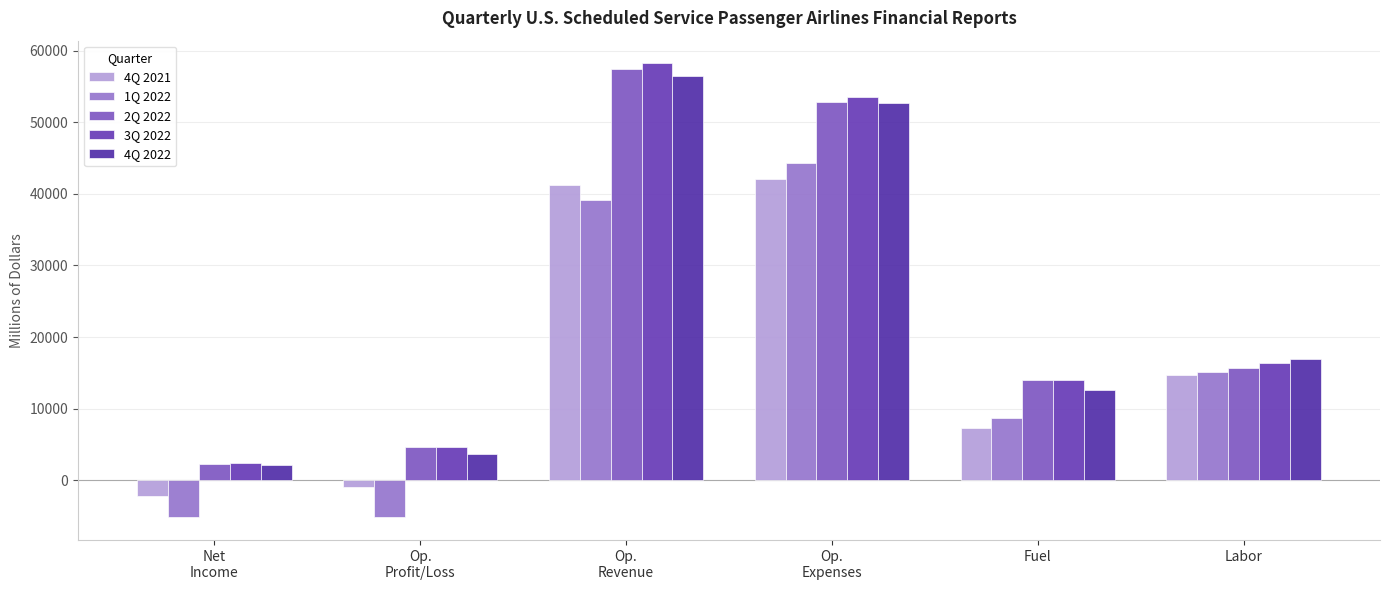

Reading left to right, what are all the values shown in this chart?

4Q 2021: Net
Income=-2227.2	Op.
Profit/Loss=-894.4	Op.
Revenue=41186.0	Op.
Expenses=42080.4	Fuel=7312.5	Labor=14680.5
1Q 2022: Net
Income=-5125.0	Op.
Profit/Loss=-5184.6	Op.
Revenue=39145.8	Op.
Expenses=44330.4	Fuel=8632.4	Labor=15119.7
2Q 2022: Net
Income=2226.6	Op.
Profit/Loss=4711.6	Op.
Revenue=57491.1	Op.
Expenses=52779.5	Fuel=13978.4	Labor=15640.8
3Q 2022: Net
Income=2399.7	Op.
Profit/Loss=4667.7	Op.
Revenue=58226.2	Op.
Expenses=53558.4	Fuel=13952.5	Labor=16334.5
4Q 2022: Net
Income=2098.2	Op.
Profit/Loss=3717.1	Op.
Revenue=56399.3	Op.
Expenses=52682.2	Fuel=12549.4	Labor=16873.1